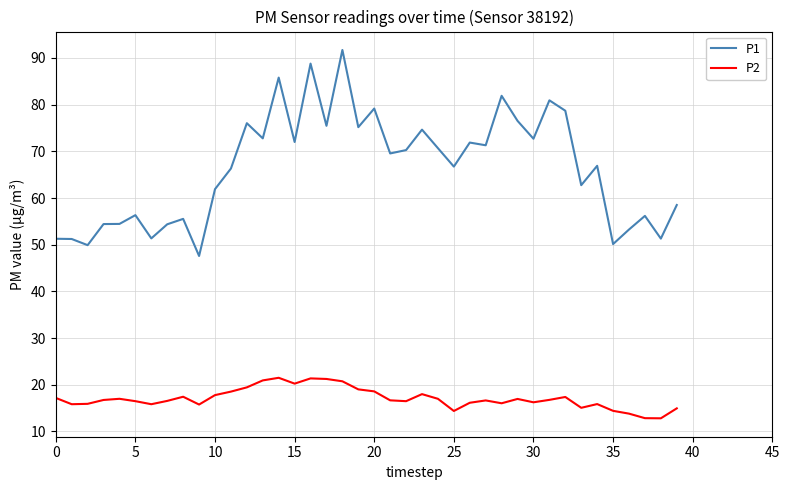

True or false: P2 and P1 cross at least once.

False